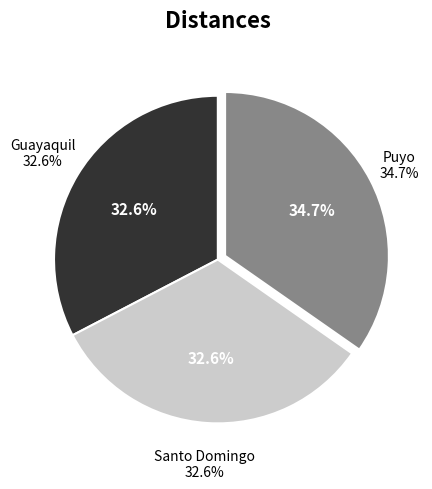

Does any single category account for the majority?

No